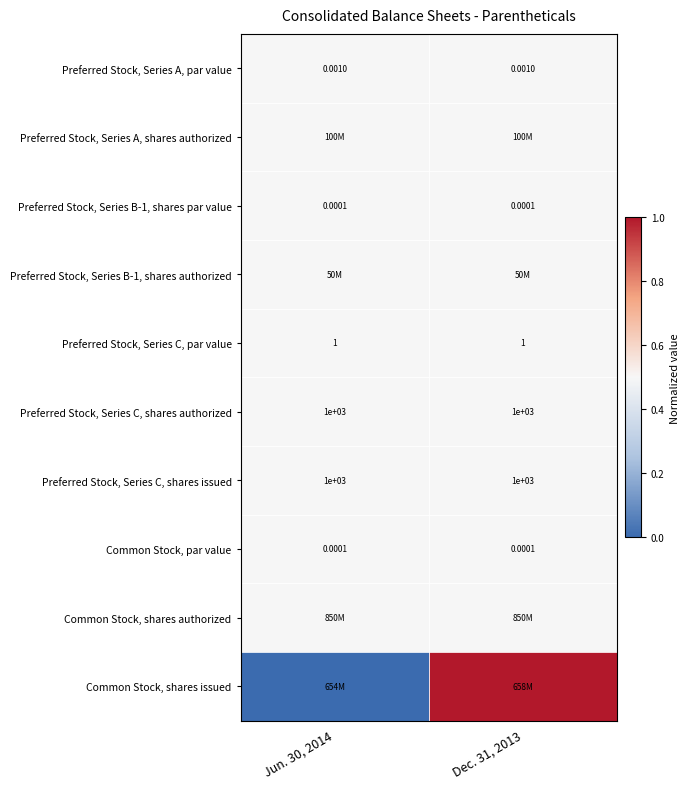

At which label is Common Stock, par value closest to 0?

Jun. 30, 2014